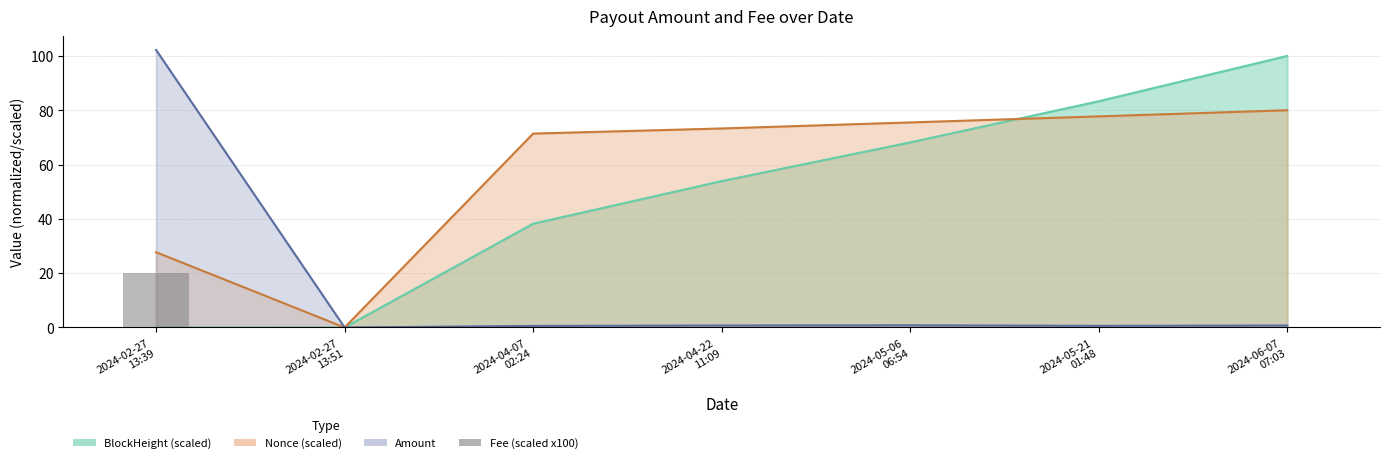

Are the bars horizontal?

No